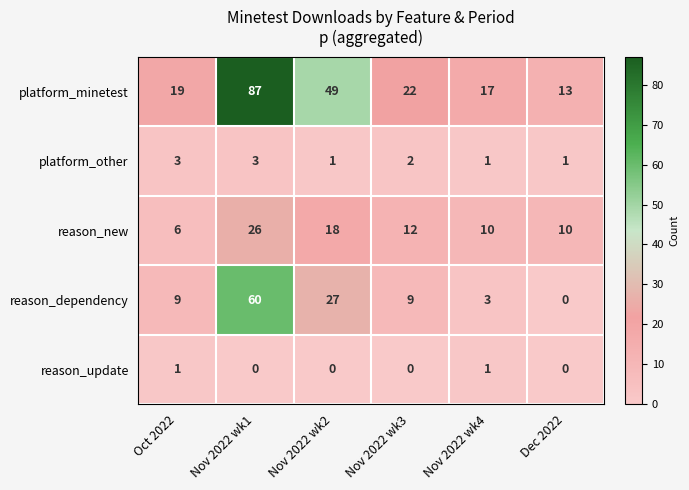

What is the sum of all platform_other values?

11